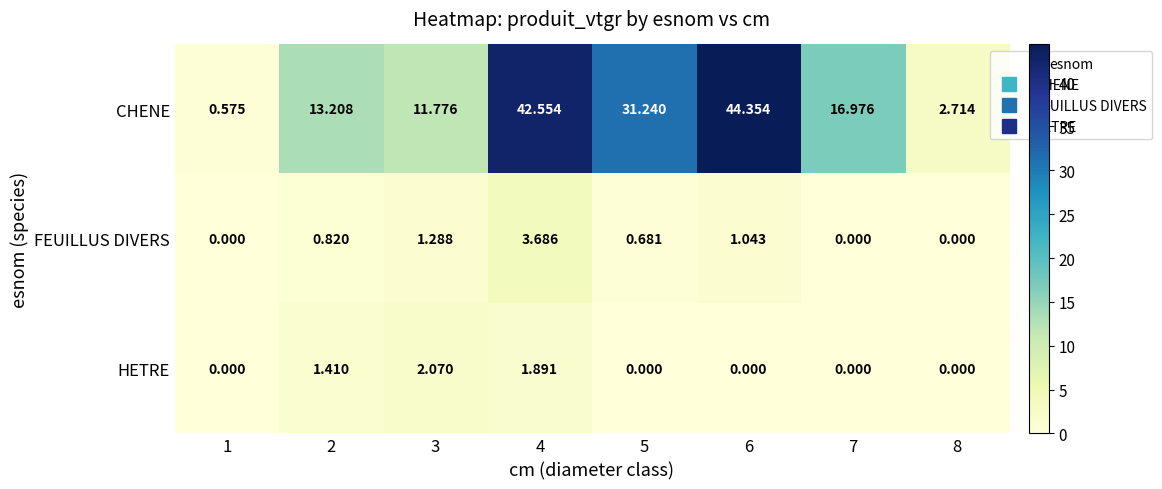

Which series changed the most between 5 and 6?

CHENE